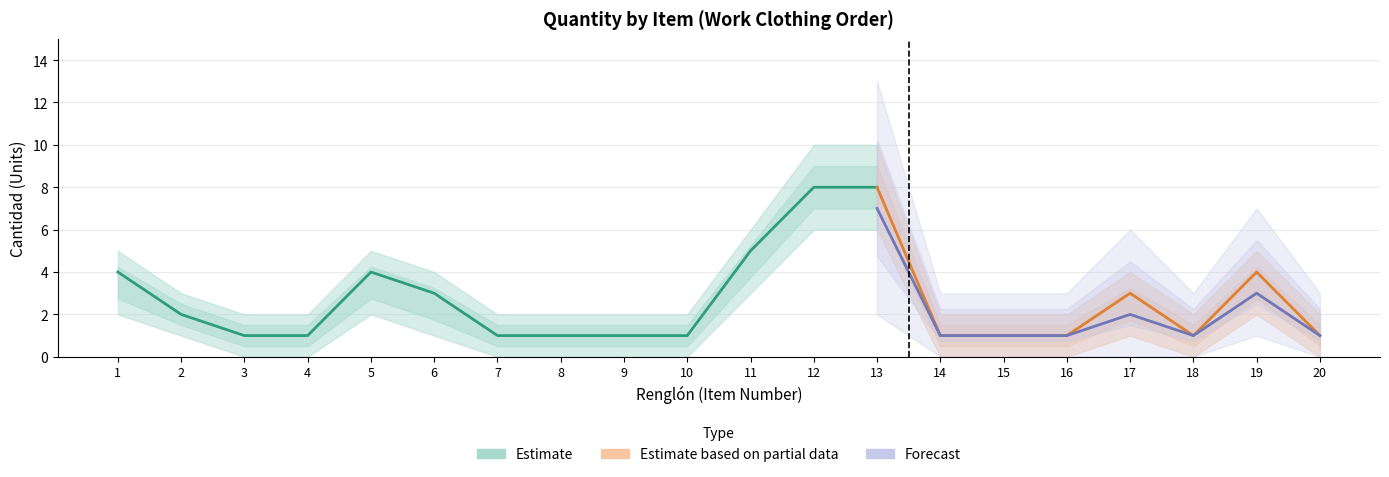

The Cantidad_lower series shows 0 at 4. True or false?

True